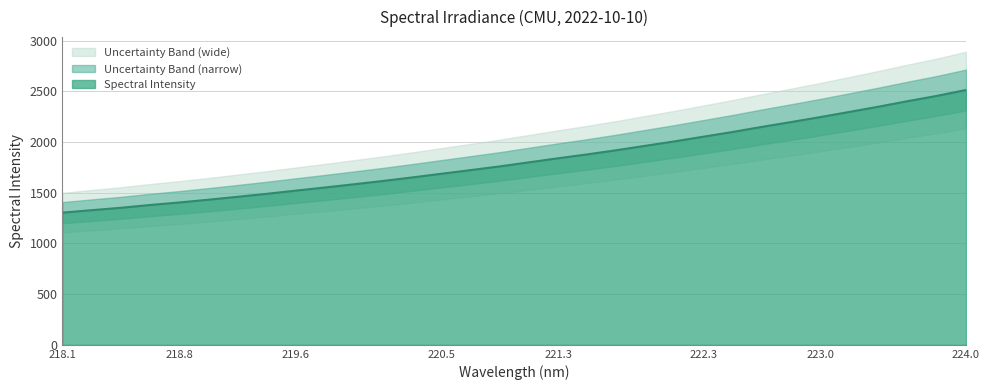

The chart shows a value of 1283.4 at 222.4538. True or false?

False